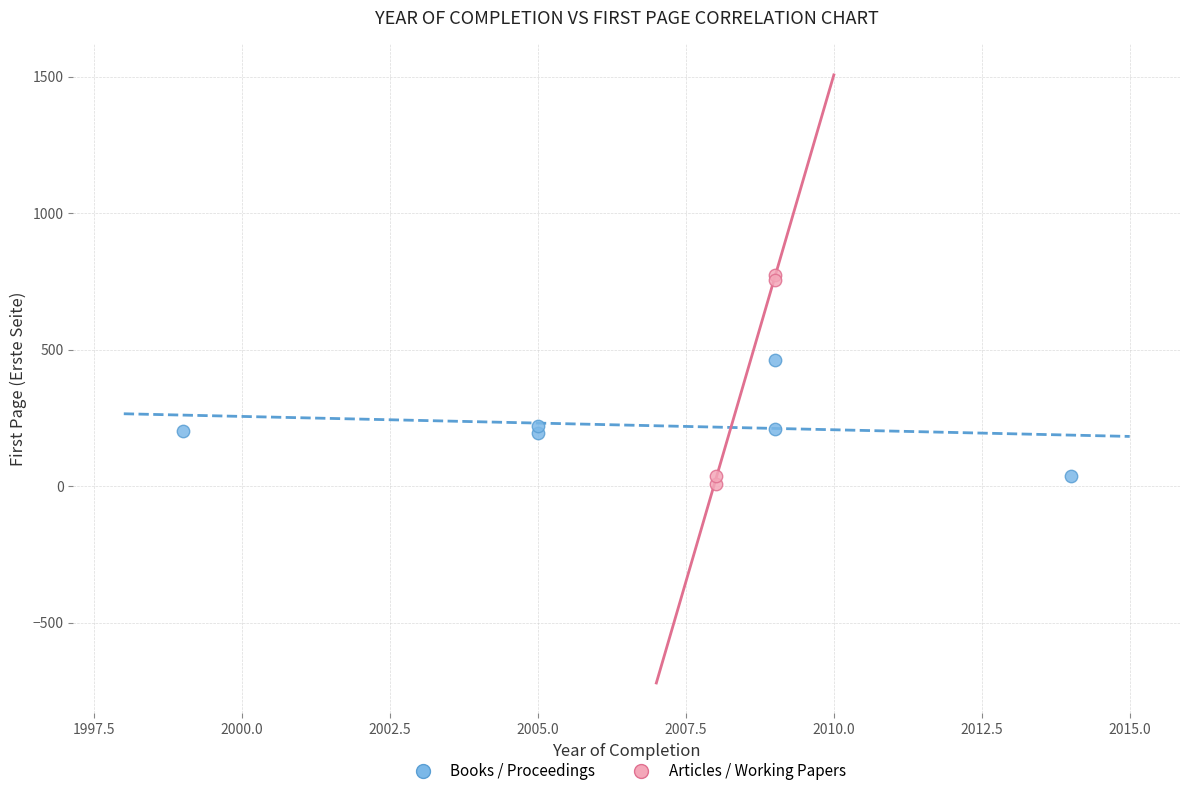

Which series has the widest spread of Y values?

Articles / Working Papers